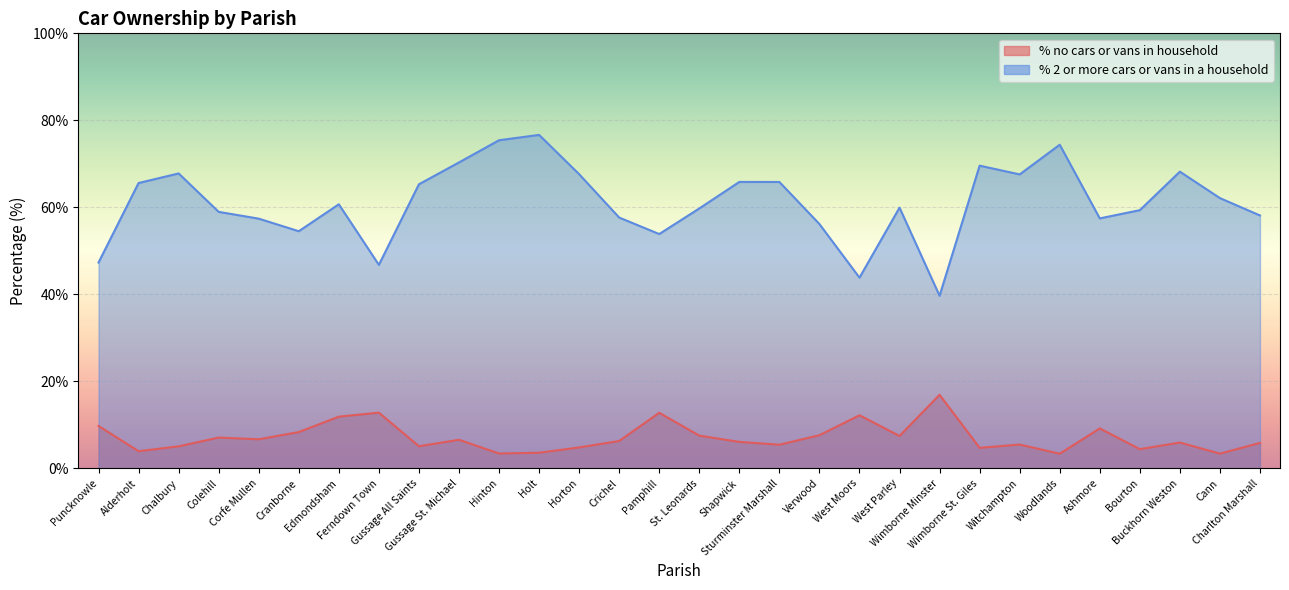

True or false: % 2 or more cars or vans in a household has a value of 56.2 at Verwood.

True